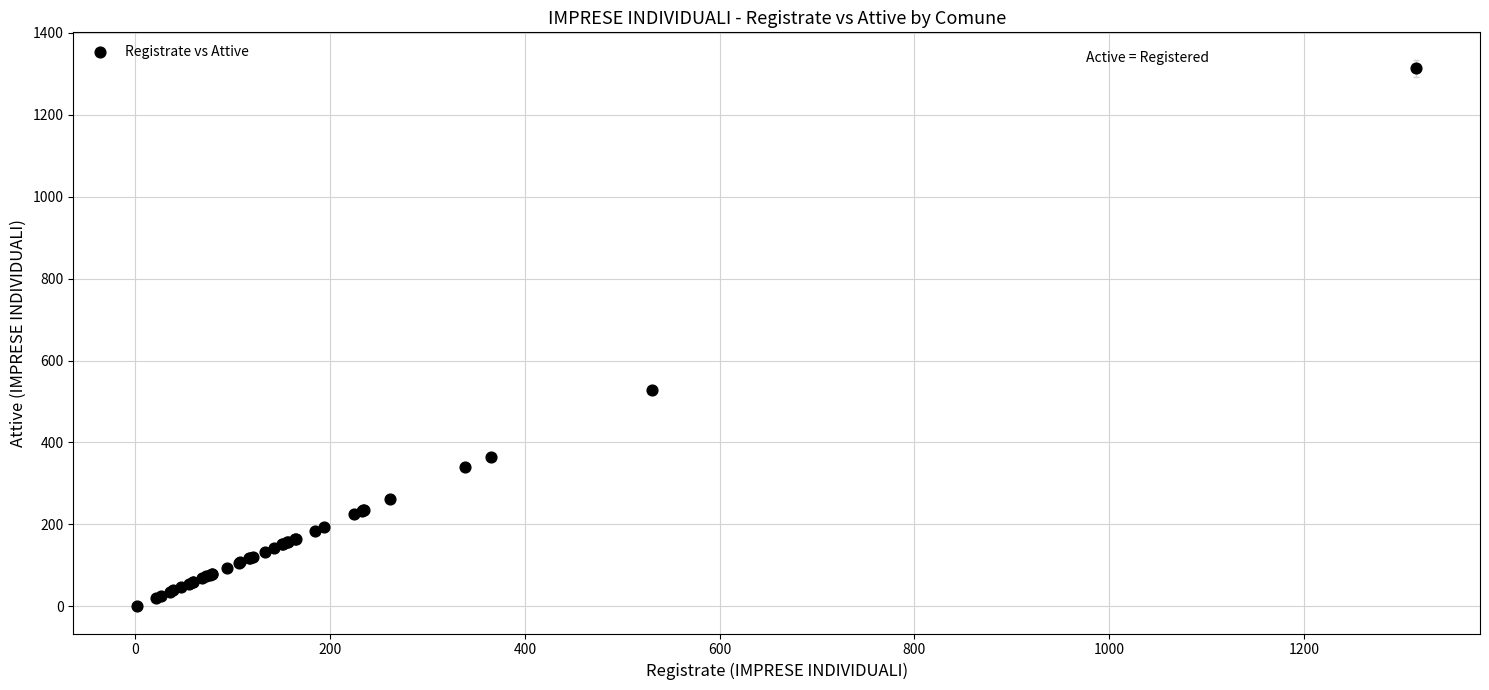

What Y value in the scatter plot is closest to 657?

529